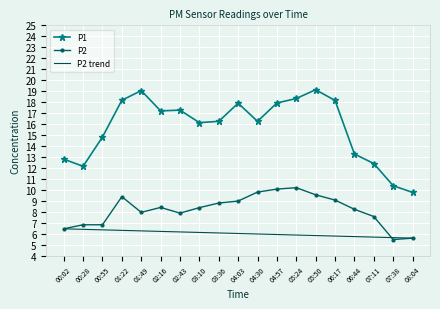

What position from the right is 00:55?

17